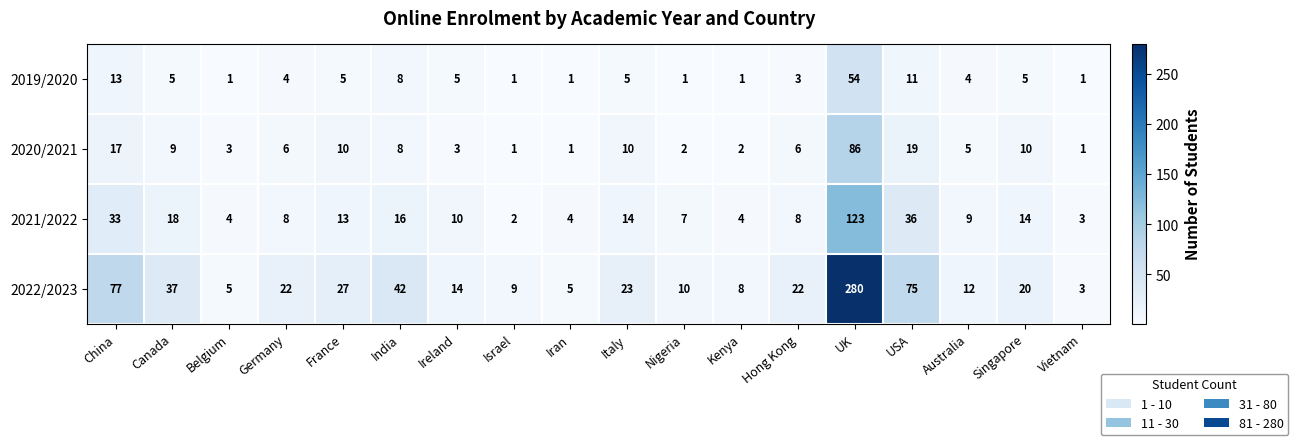

Is the value of 2019/2020 at China greater than the value of 2022/2023 at Germany?

No